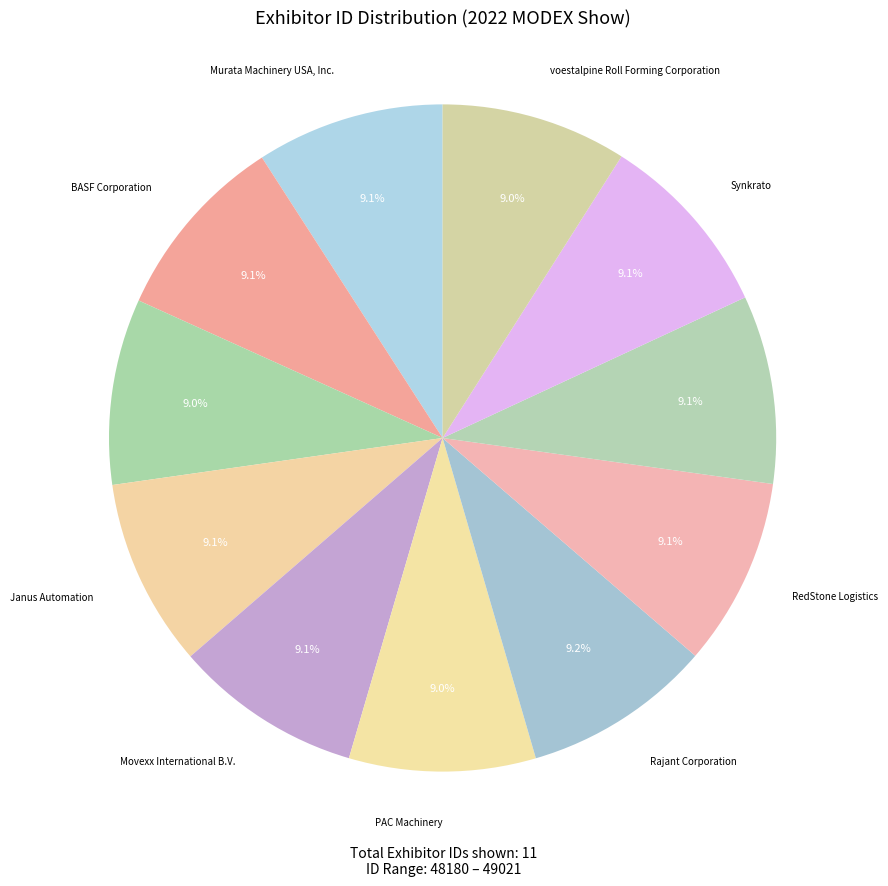

Count the number of slices in the pie.

11